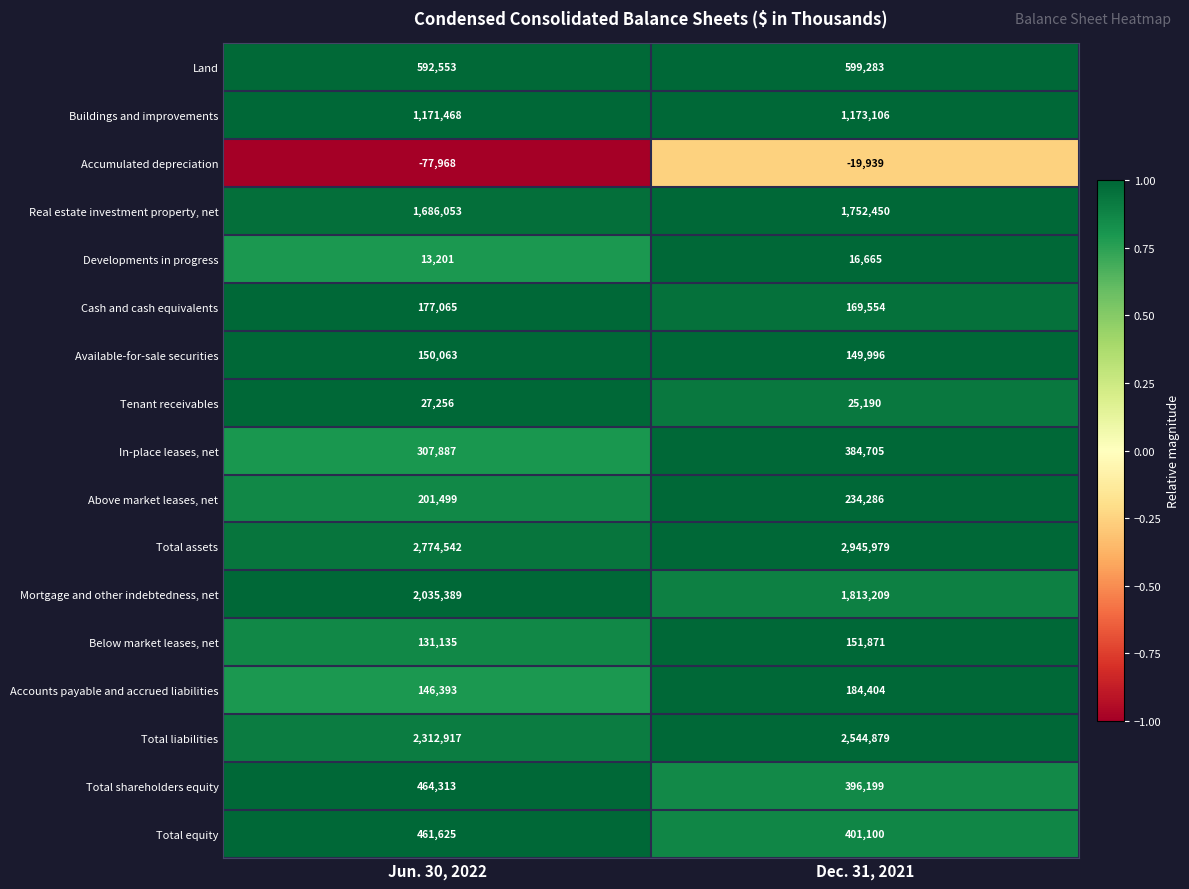

Between Jun. 30, 2022 and Dec. 31, 2021, which series saw the biggest shift?

Total liabilities